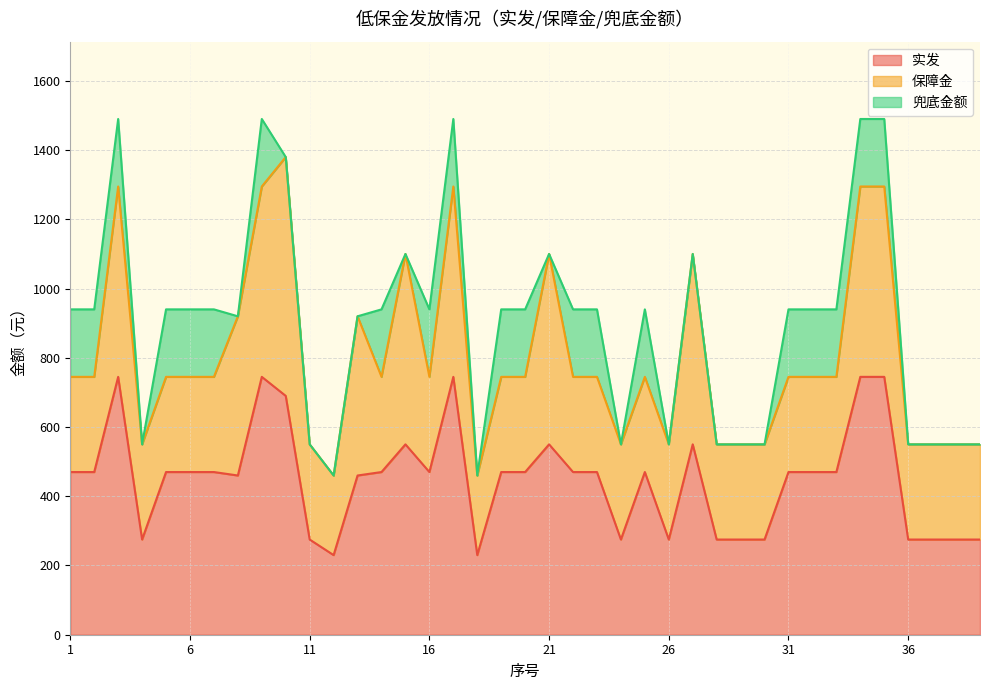

What is the average value of the 兜底金额 series?

100